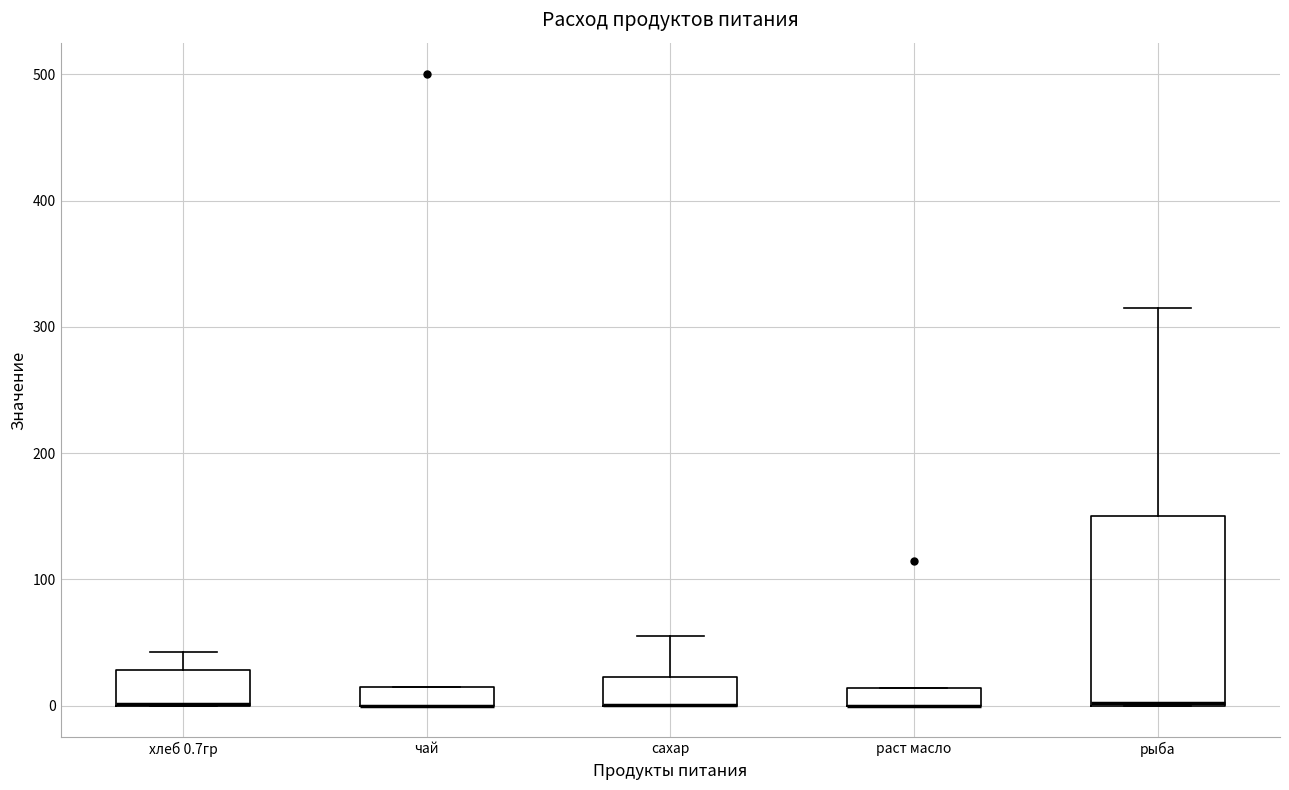

Where is the upper edge of the box for рыба on the y-axis? The values are not printed on the chart, so give them approximately, as read against the axis.

150